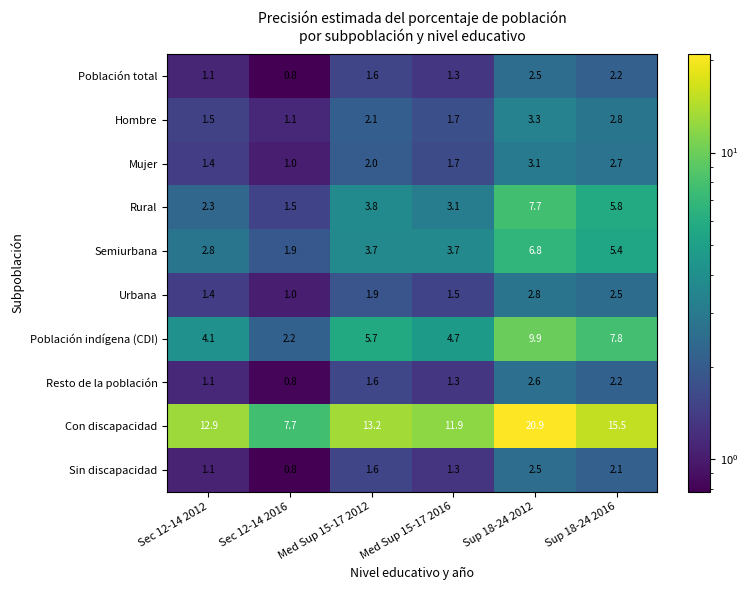

What is the difference between the highest and lowest values at Sup 18-24 2012?

18.4